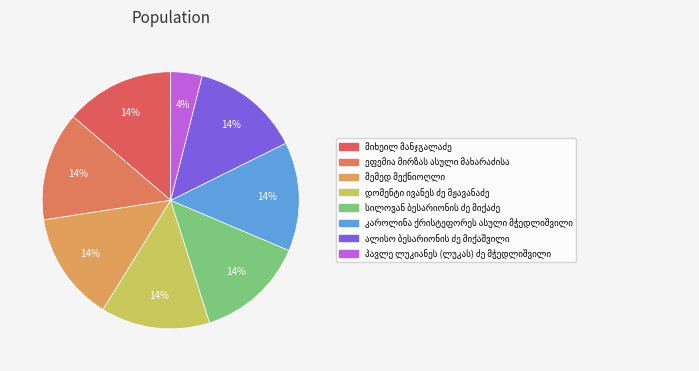

Which has a higher value, პავლე ლუკიანეს (ლუკას) ძე მჭედლიშვილი or მიხეილ მანჯგალაძე?

მიხეილ მანჯგალაძე